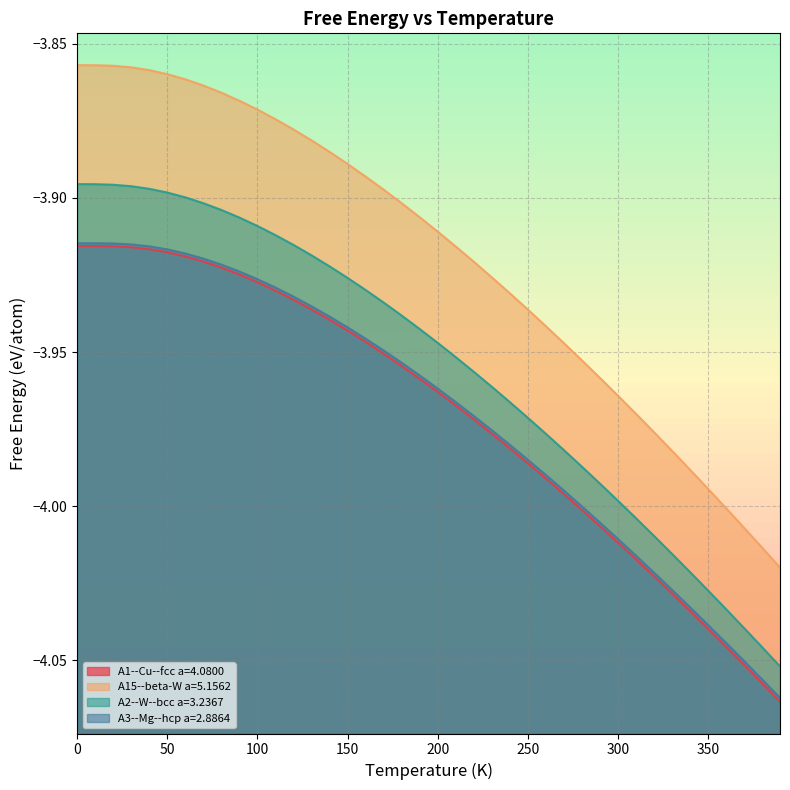

True or false: A1--Cu--fcc a=4.0800 has more than 2 points higher than both neighbors.

False